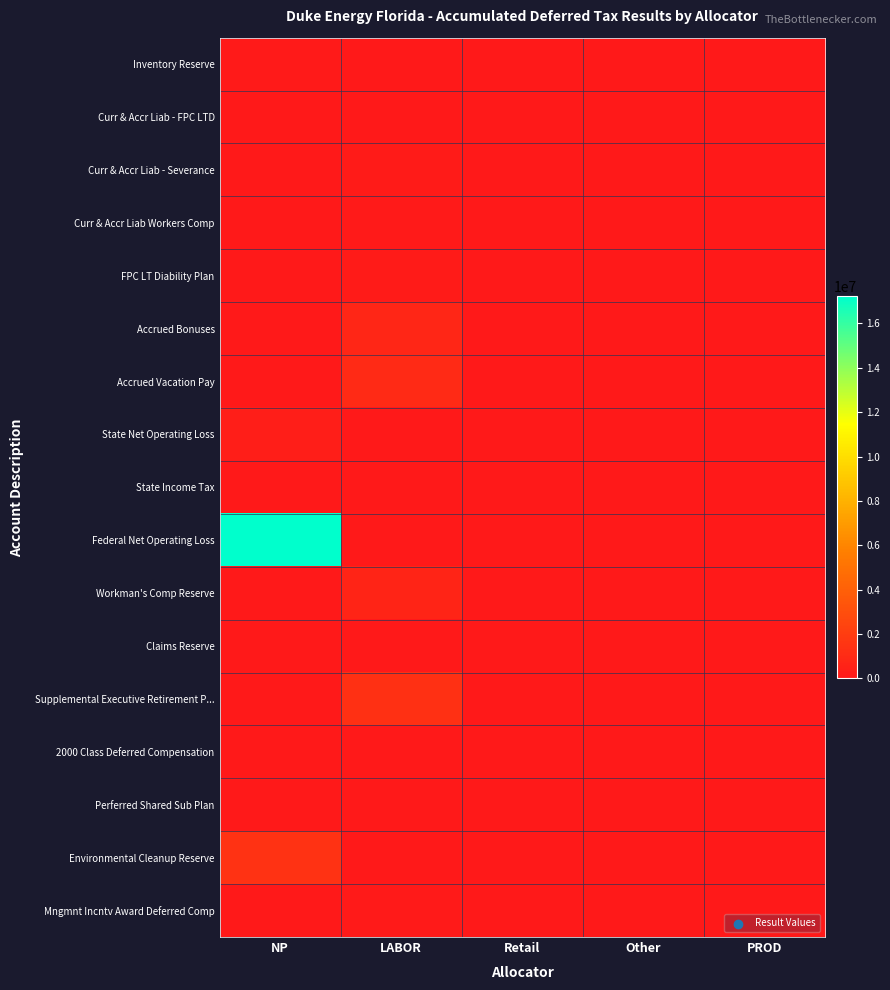

Reading left to right, list all the values displayed in this chart.

Inventory Reserve: NP=129254.7	LABOR=0.0	Retail=0.0	Other=0.0	PROD=0.0
Curr & Accr Liab - FPC LTD: NP=0.0	LABOR=21698.6	Retail=0.0	Other=0.0	PROD=0.0
Curr & Accr Liab - Severance: NP=0.0	LABOR=177978.9	Retail=0.0	Other=0.0	PROD=0.0
Curr & Accr Liab Workers Comp: NP=0.0	LABOR=87625.8	Retail=0.0	Other=0.0	PROD=0.0
FPC LT Diability Plan: NP=0.0	LABOR=156840.4	Retail=0.0	Other=0.0	PROD=0.0
Accrued Bonuses: NP=0.0	LABOR=766413.1	Retail=0.0	Other=0.0	PROD=0.0
Accrued Vacation Pay: NP=0.0	LABOR=995309.9	Retail=0.0	Other=0.0	PROD=0.0
State Net Operating Loss: NP=305005.4	LABOR=0.0	Retail=0.0	Other=0.0	PROD=0.0
State Income Tax: NP=8056.0	LABOR=0.0	Retail=0.0	Other=0.0	PROD=0.0
Federal Net Operating Loss: NP=17220490.7	LABOR=0.0	Retail=0.0	Other=0.0	PROD=0.0
Workman's Comp Reserve: NP=0.0	LABOR=612358.5	Retail=0.0	Other=0.0	PROD=0.0
Claims Reserve: NP=0.0	LABOR=37920.4	Retail=0.0	Other=0.0	PROD=0.0
Supplemental Executive Retirement P...: NP=0.0	LABOR=1338945.7	Retail=0.0	Other=0.0	PROD=0.0
2000 Class Deferred Compensation: NP=0.0	LABOR=46098.3	Retail=0.0	Other=0.0	PROD=0.0
Perferred Shared Sub Plan: NP=0.0	LABOR=22994.7	Retail=0.0	Other=0.0	PROD=0.0
Environmental Cleanup Reserve: NP=1430044.0	LABOR=0.0	Retail=0.0	Other=0.0	PROD=0.0
Mngmnt Incntv Award Deferred Comp: NP=0.0	LABOR=79581.8	Retail=0.0	Other=0.0	PROD=0.0